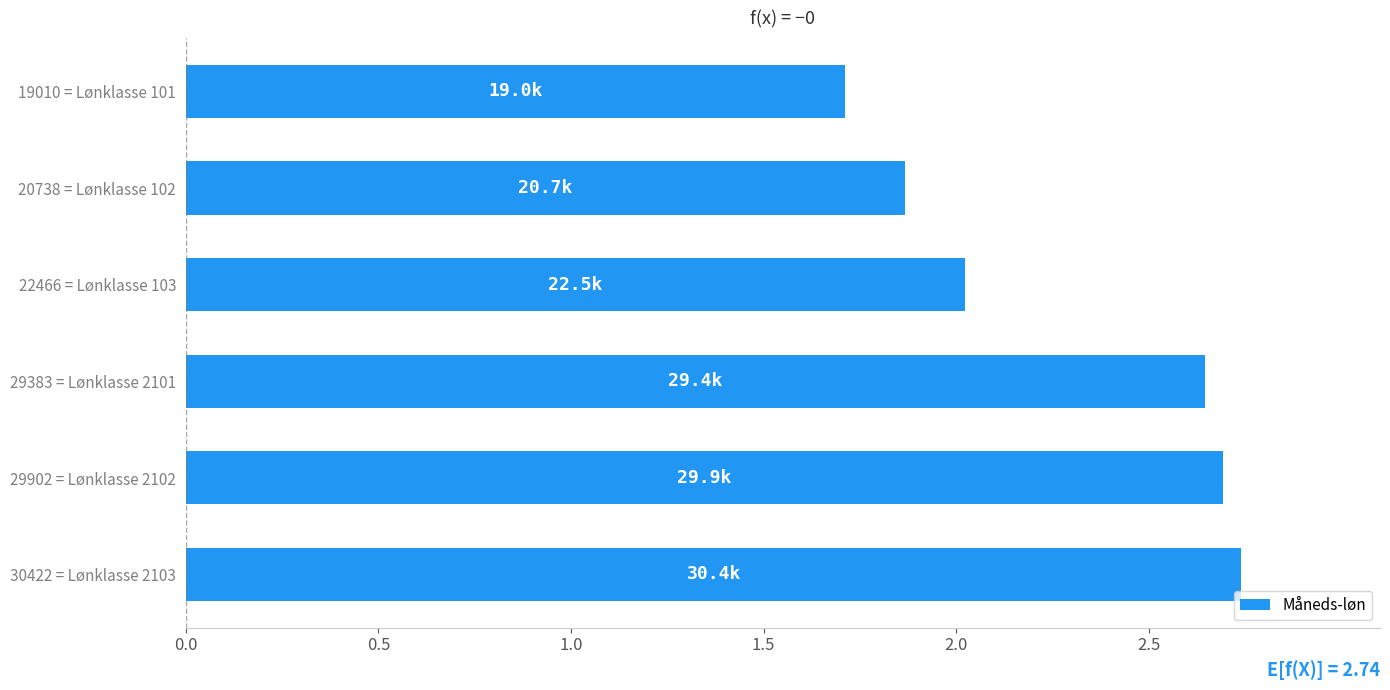

Count the number of categories in the chart.

6